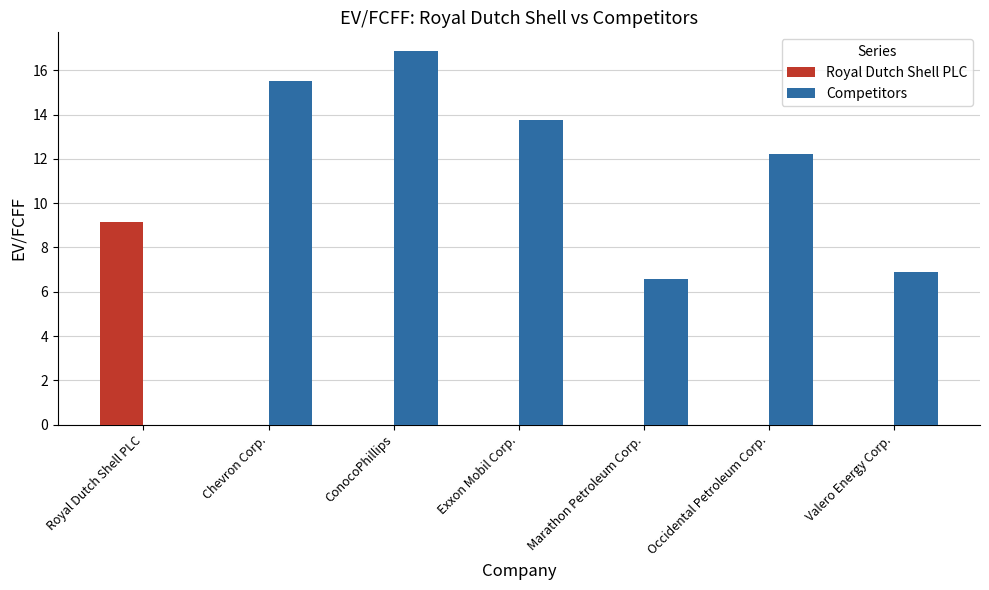

Between Exxon Mobil Corp. and Marathon Petroleum Corp., which series saw the biggest shift?

Competitors